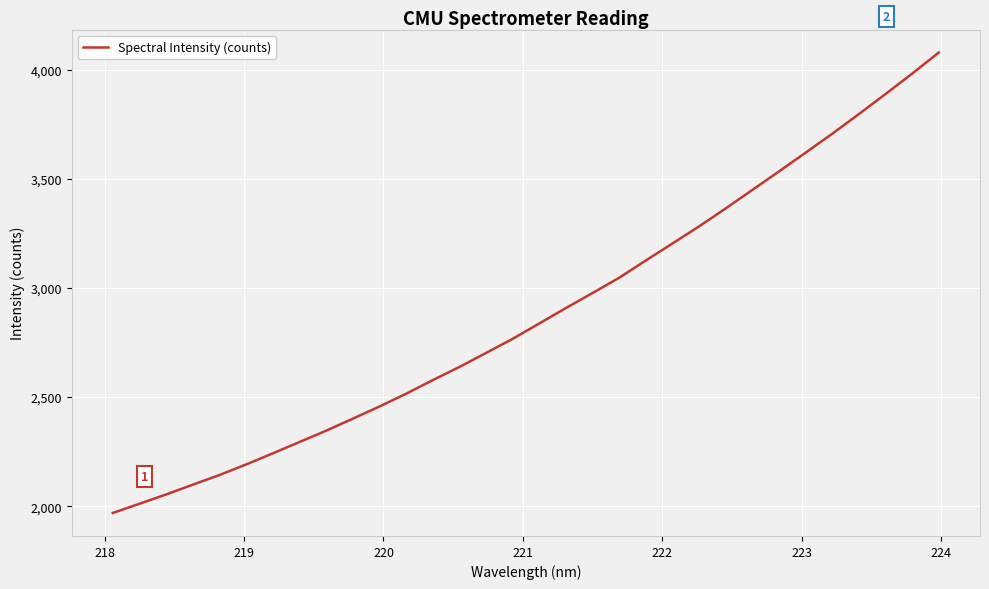

What is the maximum value shown in the chart?

4078.2